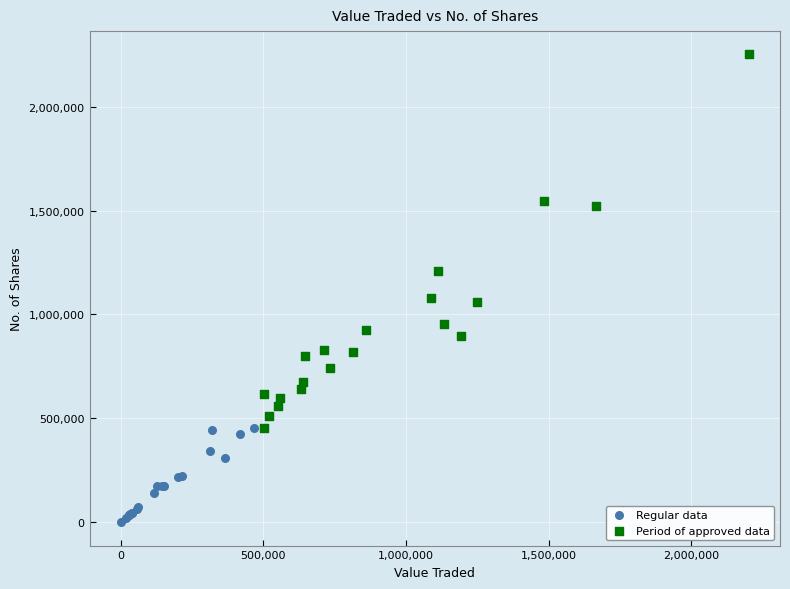

Which series reaches the minimum Y coordinate?

Regular data